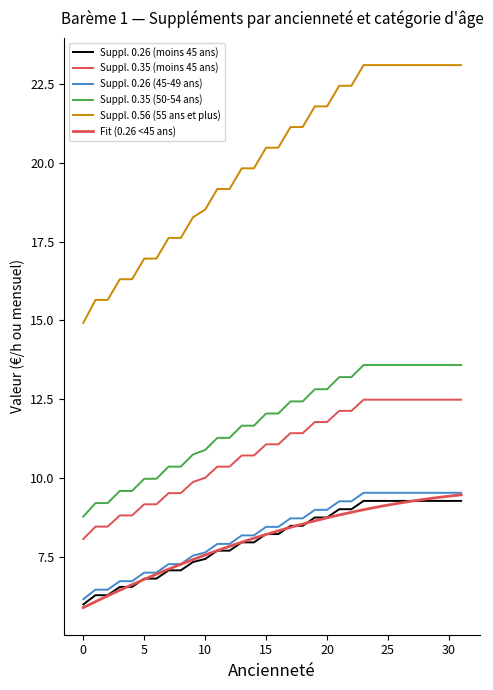

List the labels in order of Suppl. 0.26 (45-49 ans) value, smallest first.

0, 1, 2, 3, 4, 5, 6, 7, 8, 9, 10, 11, 12, 13, 14, 15, 16, 17, 18, 19, 20, 21, 22, 23, 24, 25, 26, 27, 28, 29, 30, 31